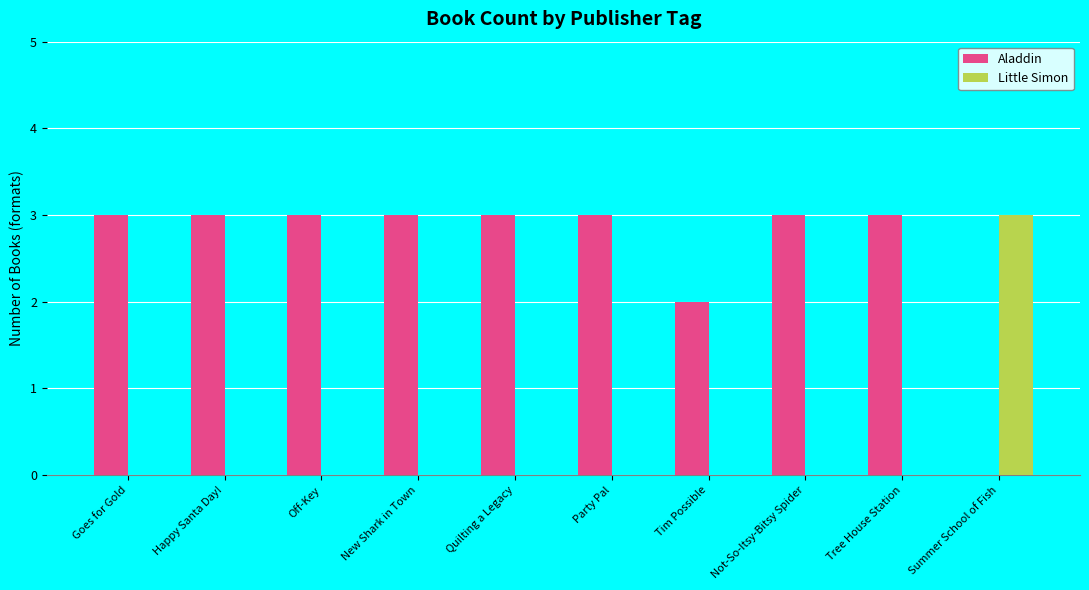

What is the approximate value of Aladdin at Off-Key?

3